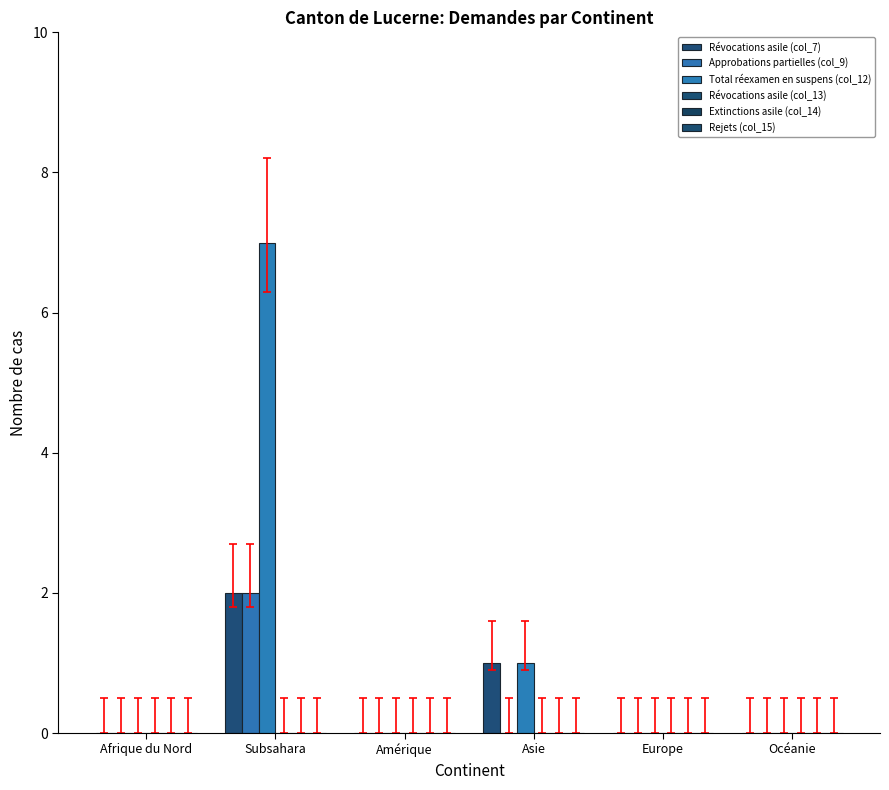

What position from the left is Afrique du Nord?

1